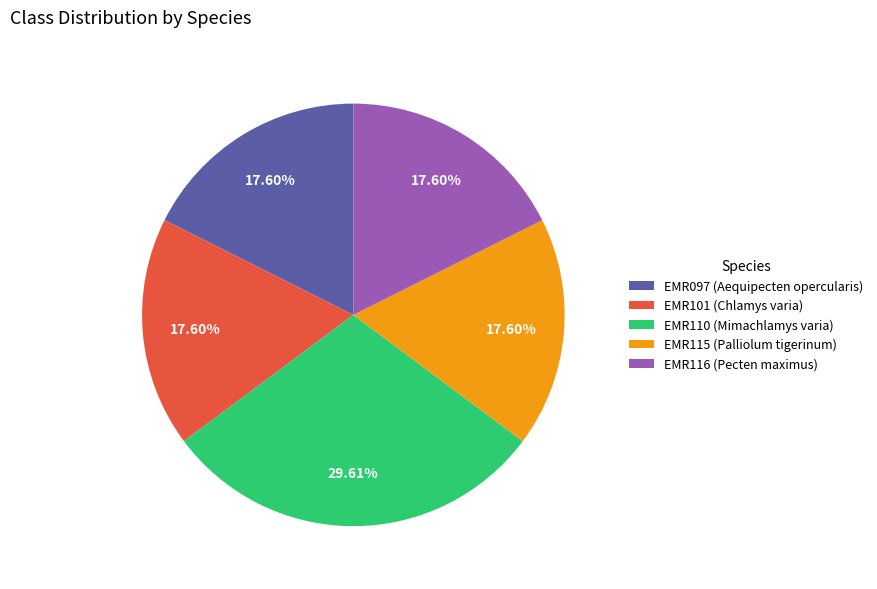

Approximately how many times larger is the value at EMR115 (Palliolum tigerinum) compared to EMR101 (Chlamys varia)?

1.0